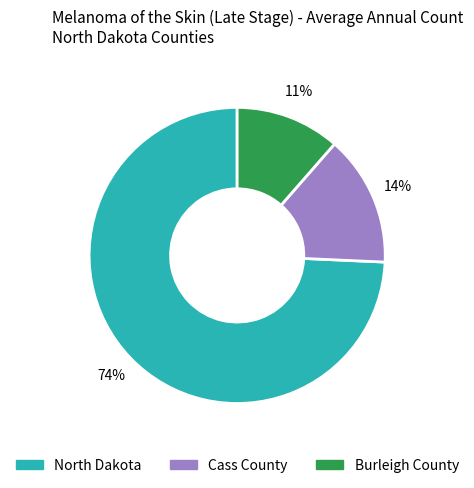

Do North Dakota and Cass County together represent more than half of the pie?

Yes